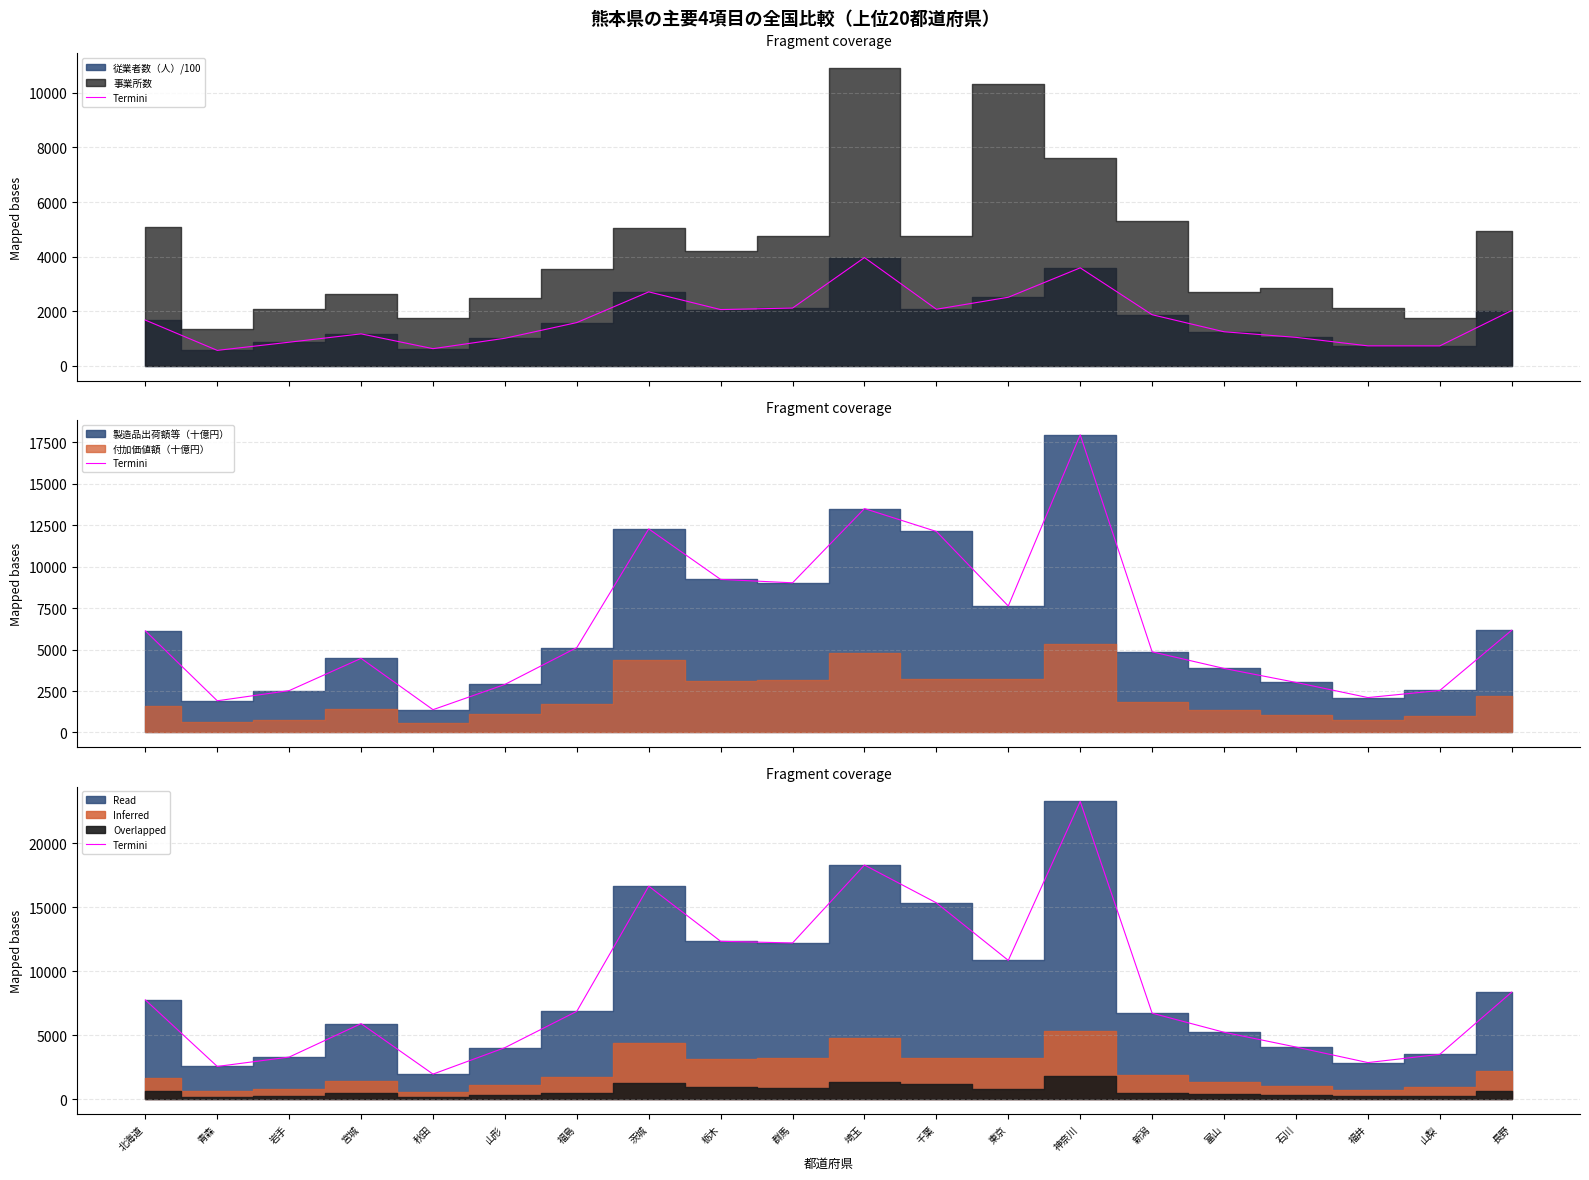

At which category does the chart reach its peak across all series?

神奈川